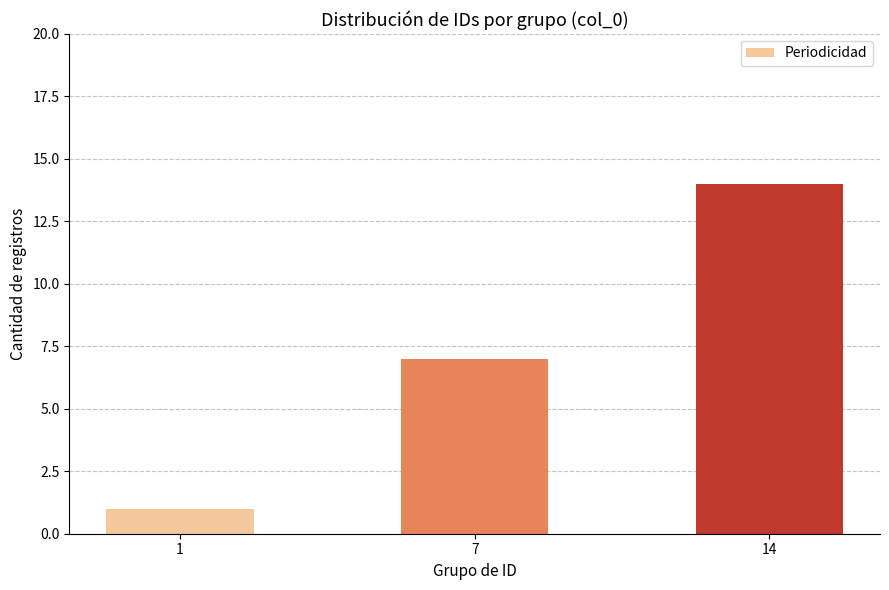

What is the minimum value shown in the chart?

1